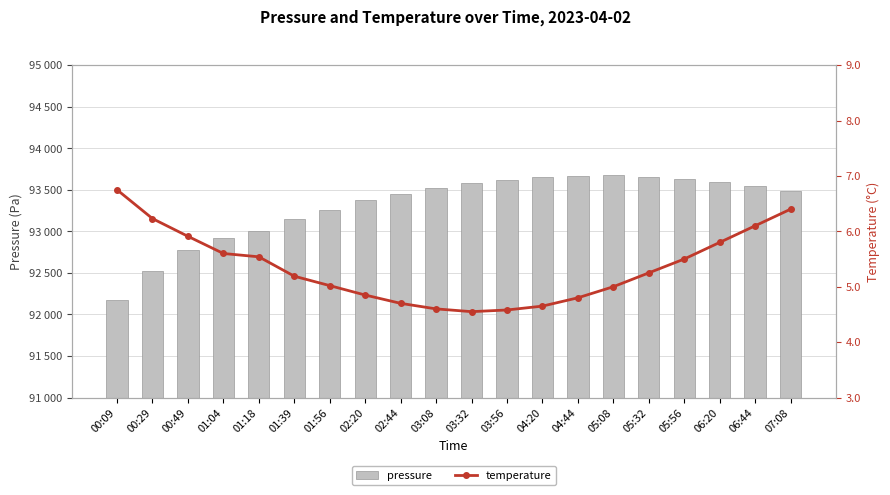

Reading left to right, transcribe all the data shown in this chart.

pressure: 00:09=92167.8	00:29=92521.8	00:49=92777.3	01:04=92922.4	01:18=93007.3	01:39=93145.9	01:56=93258.6	02:20=93380.0	02:44=93450.0	03:08=93520.0	03:32=93580.0	03:56=93620.0	04:20=93650.0	04:44=93670.0	05:08=93680.0	05:32=93660.0	05:56=93630.0	06:20=93590.0	06:44=93540.0	07:08=93480.0
temperature: 00:09=6.8	00:29=6.2	00:49=5.9	01:04=5.6	01:18=5.5	01:39=5.2	01:56=5.0	02:20=4.8	02:44=4.7	03:08=4.6	03:32=4.5	03:56=4.6	04:20=4.7	04:44=4.8	05:08=5.0	05:32=5.2	05:56=5.5	06:20=5.8	06:44=6.1	07:08=6.4